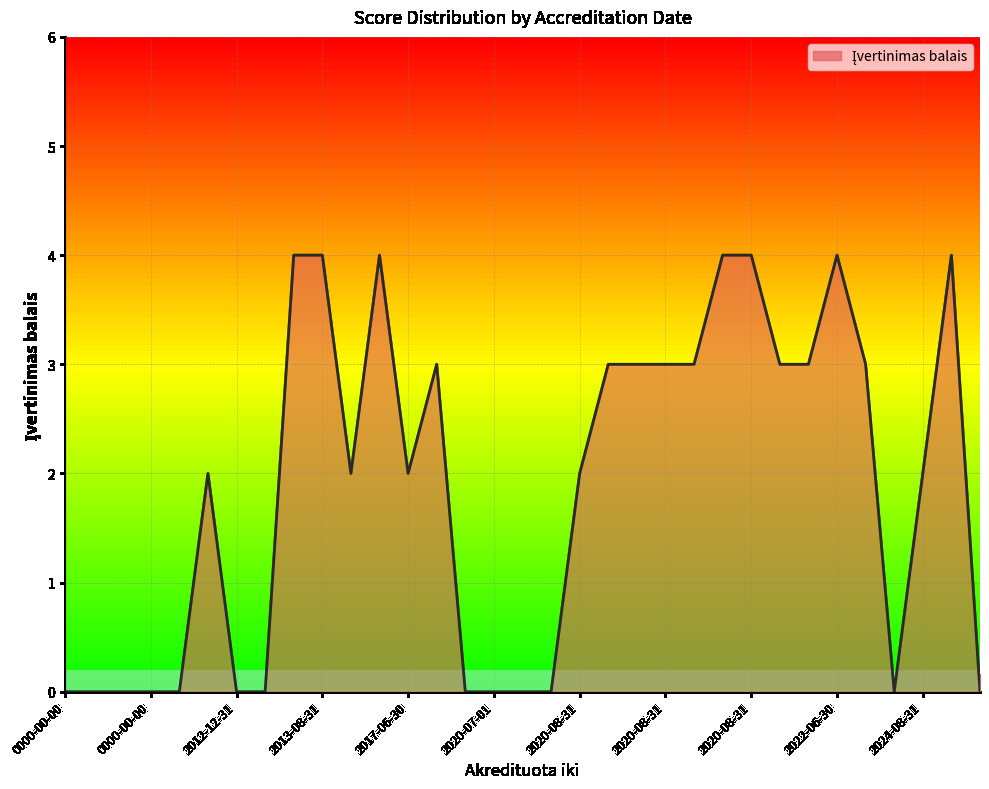

Does the chart have visible grid lines?

Yes